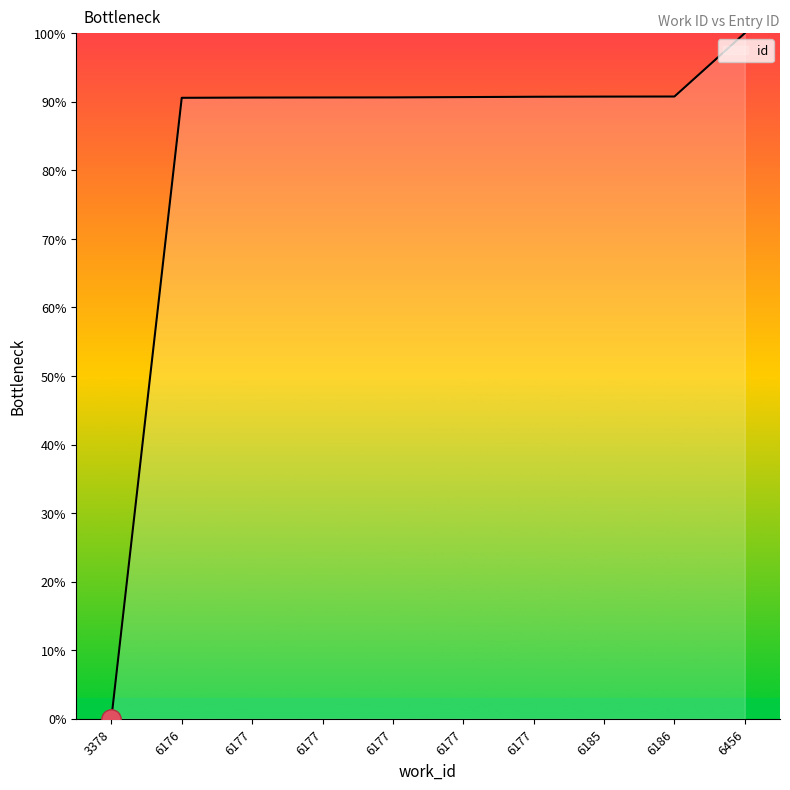

Where does the data first go above 90?

6176